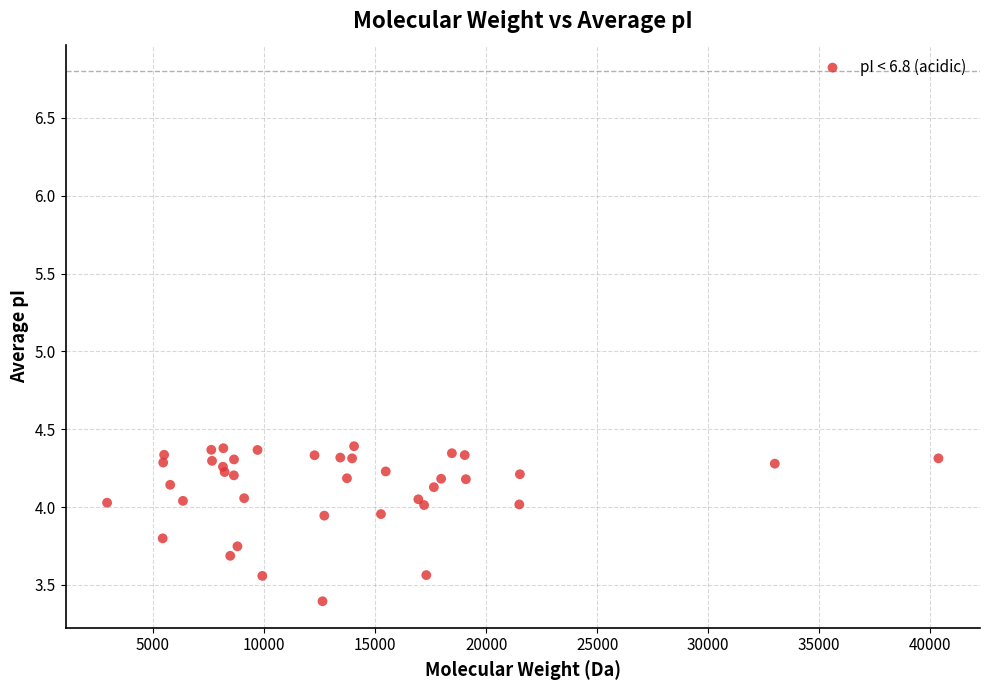

What Y value in the scatter plot is closest to 3?

3.4